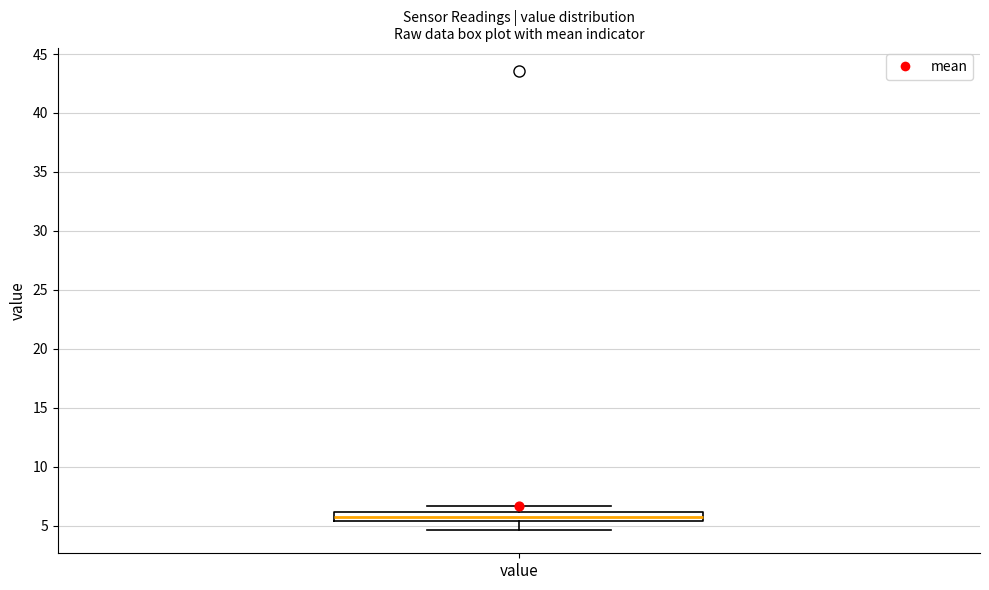

Transcribe this box plot: give where the median line is, the range the box spans, and where the two whiskers end, as read against the y-axis. The values are not printed on the chart, so give them approximately, as read against the axis.

median 5.5 (inside the box), box 5.5 to 6.0, whiskers 4.5 to 6.5